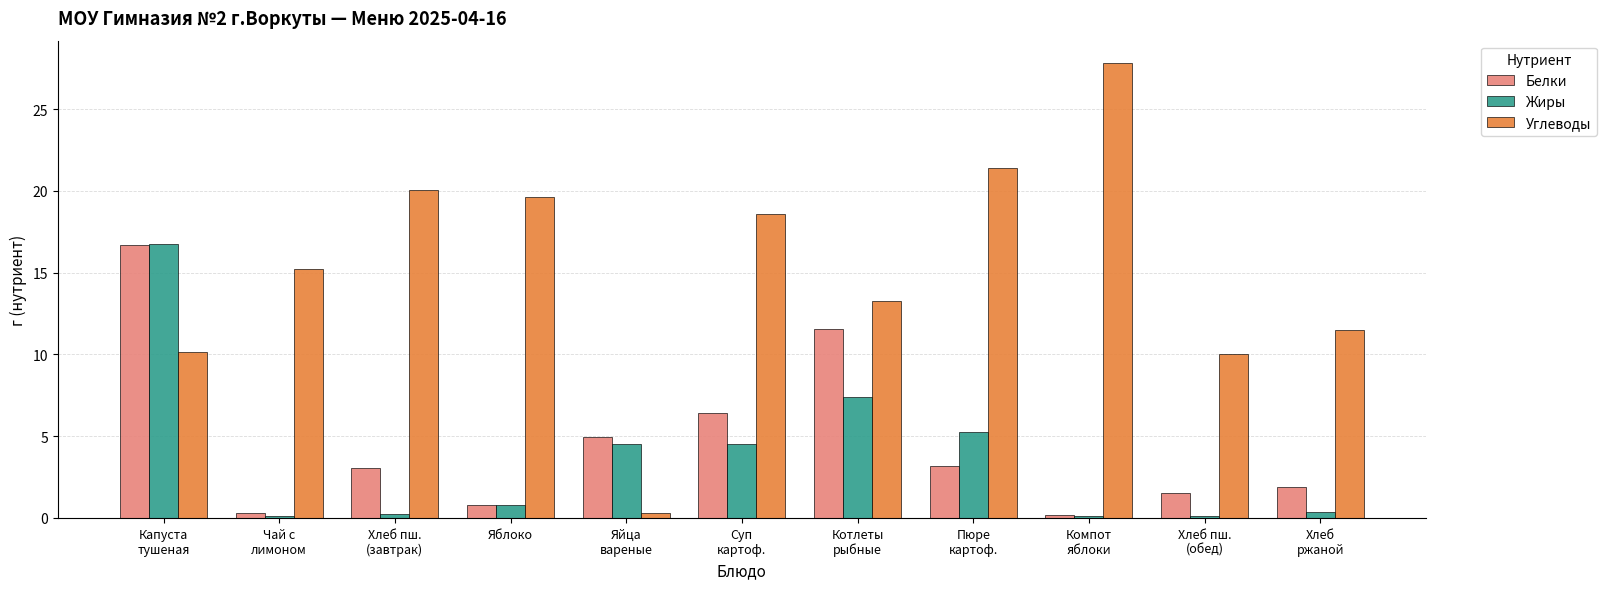

What are all the series names shown in the legend?

Белки, Жиры, Углеводы